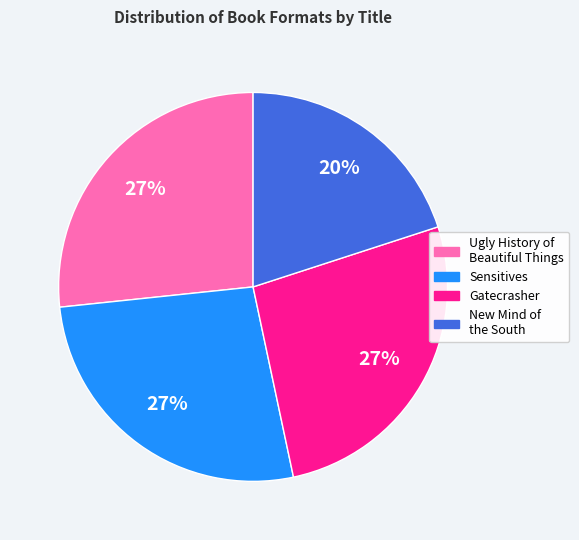

To the nearest percent, what is the combined percentage of New Mind of the South and Gatecrasher?

47%